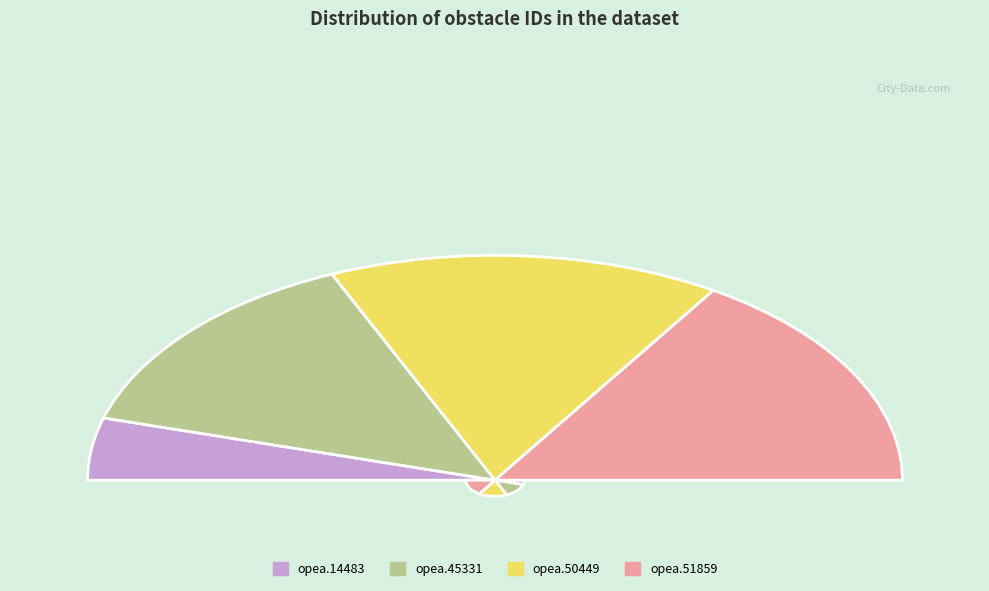

How much of the chart is everything except opea.50449?

68.9%